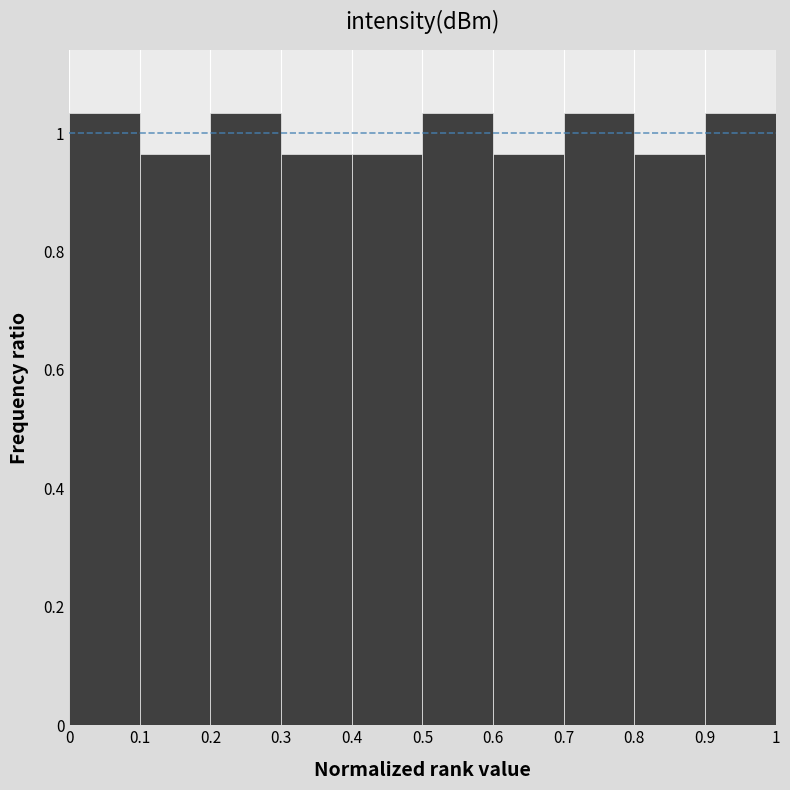

What is the height of the bar covering 0.1 to 0.2 on the x-axis? The values are not printed on the chart, so give them approximately, as read against the axis.

0.96